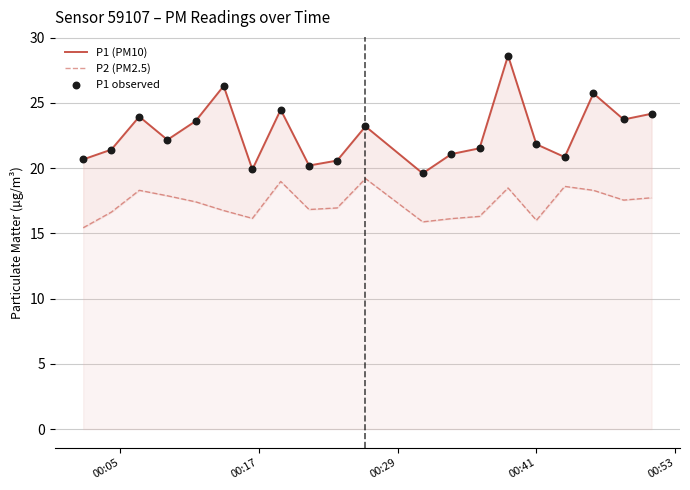

Which series has the largest total across all categories?

P1 (PM10)